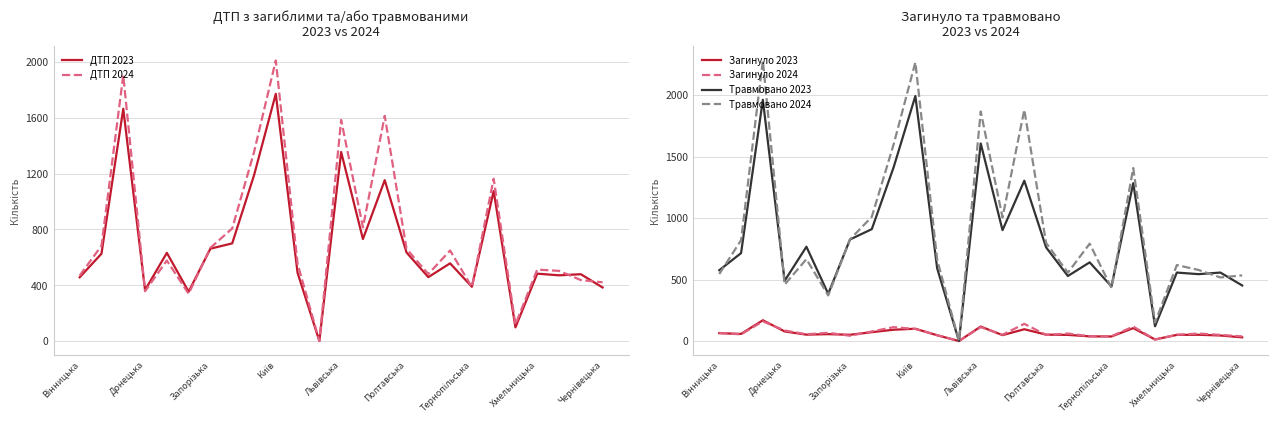

How many interior local valleys does the Травмовано 2024 series have?

8